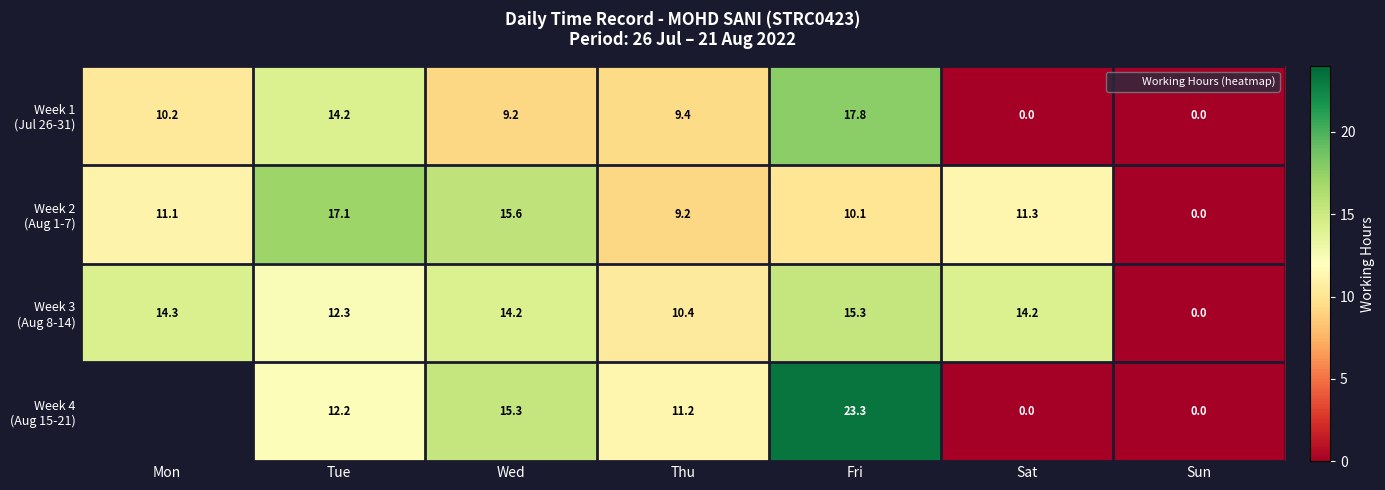

How many data points does each series have?

7